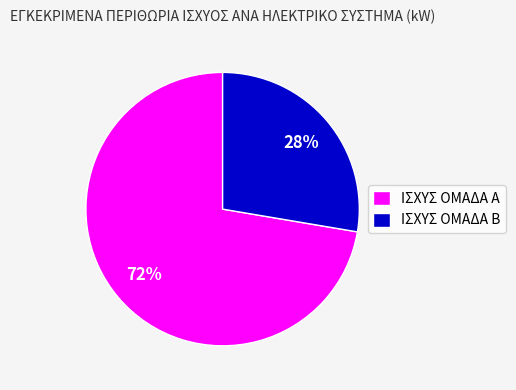

To the nearest percent, what is the combined percentage of ΙΣΧΥΣ ΟΜΑΔΑ Α and ΙΣΧΥΣ ΟΜΑΔΑ Β?

100%